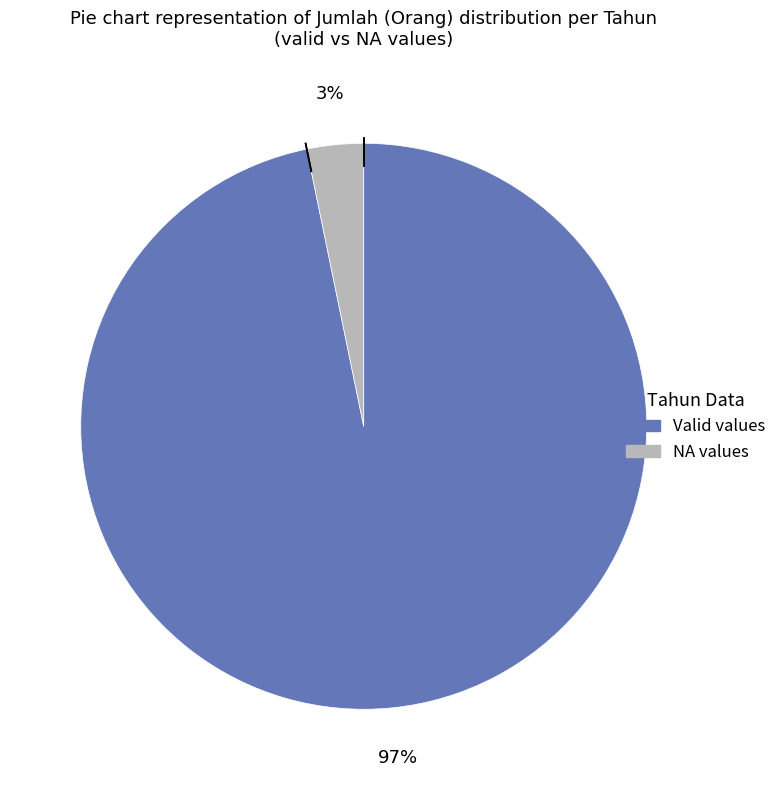

To the nearest percent, what is the difference between the largest and smallest slice percentages?

94%